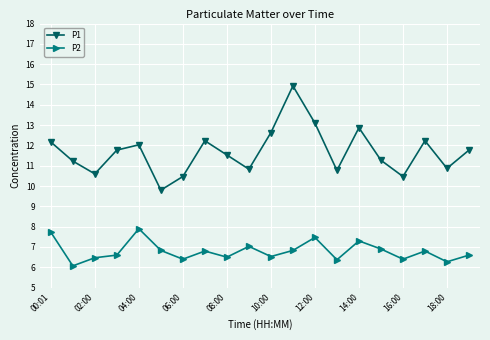

How many interior local peaks does the P1 series have?

5